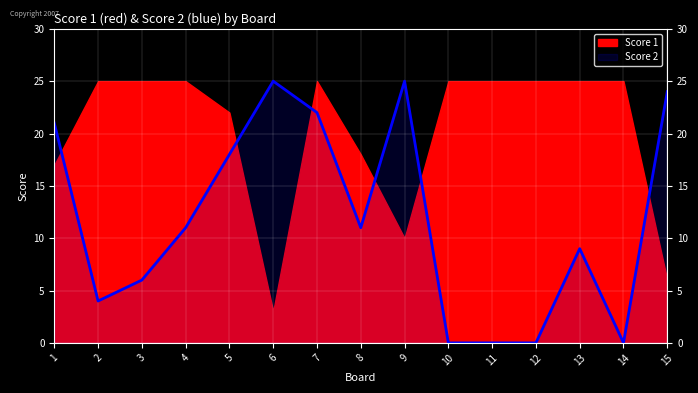

At which category does the data reach its first local peak?

6